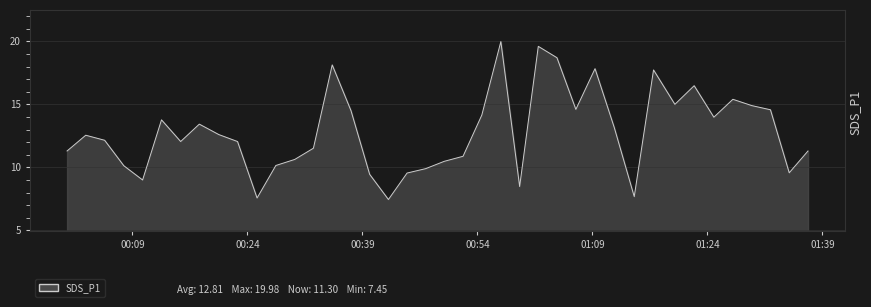

What is the smallest value displayed?

7.5